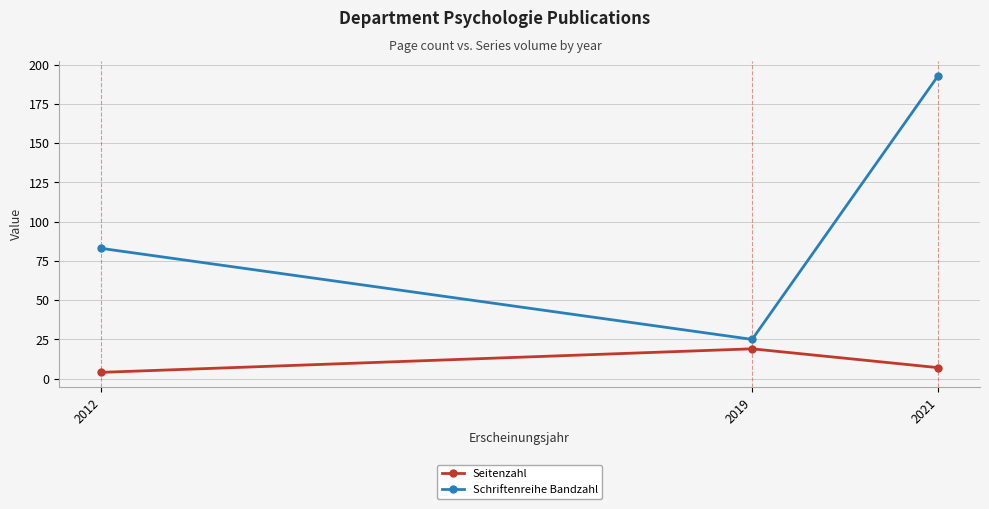

How many Seitenzahl values are between 4 and 19?

3